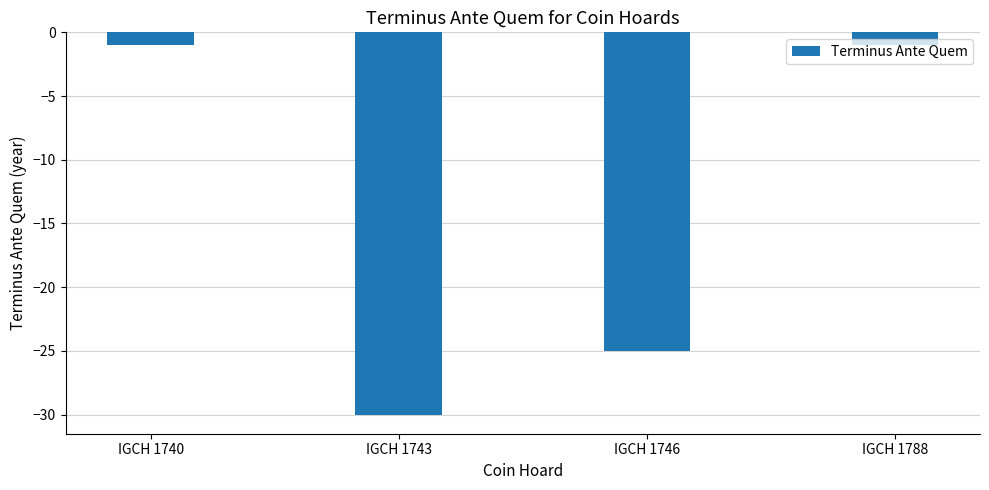

What is the smallest value displayed?

-30